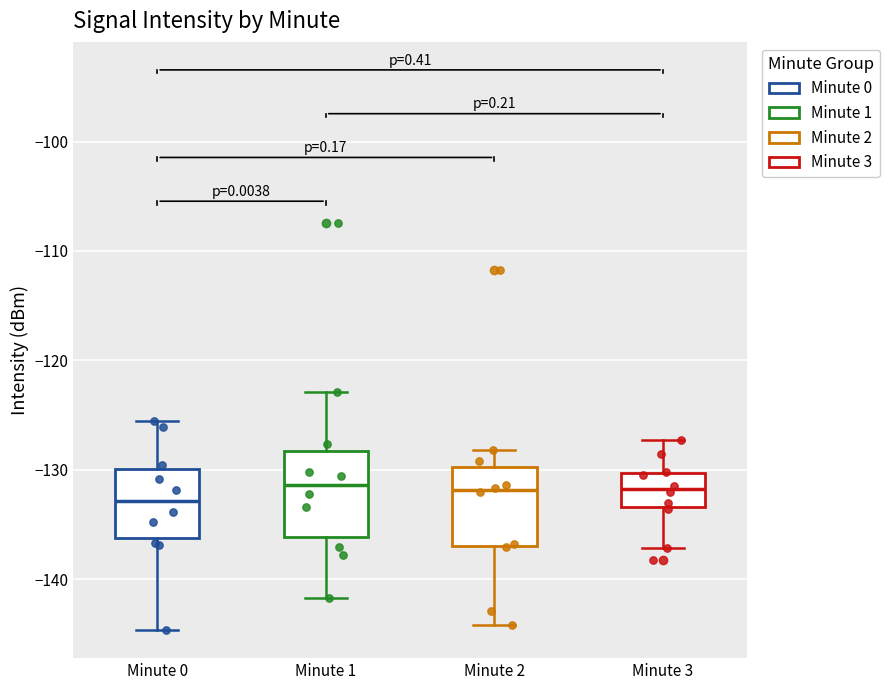

Reading left to right, read every box against the y-axis: the position of its median line, the range the box covers, and the ends of its whiskers. The values are not printed on the chart, so give them approximately, as read against the axis.

Minute 0: median -133, box -136 to -130, whiskers -145 to -126
Minute 1: median -131, box -136 to -128, whiskers -142 to -123
Minute 2: median -132, box -137 to -130, whiskers -144 to -128
Minute 3: median -132, box -133 to -130, whiskers -137 to -127